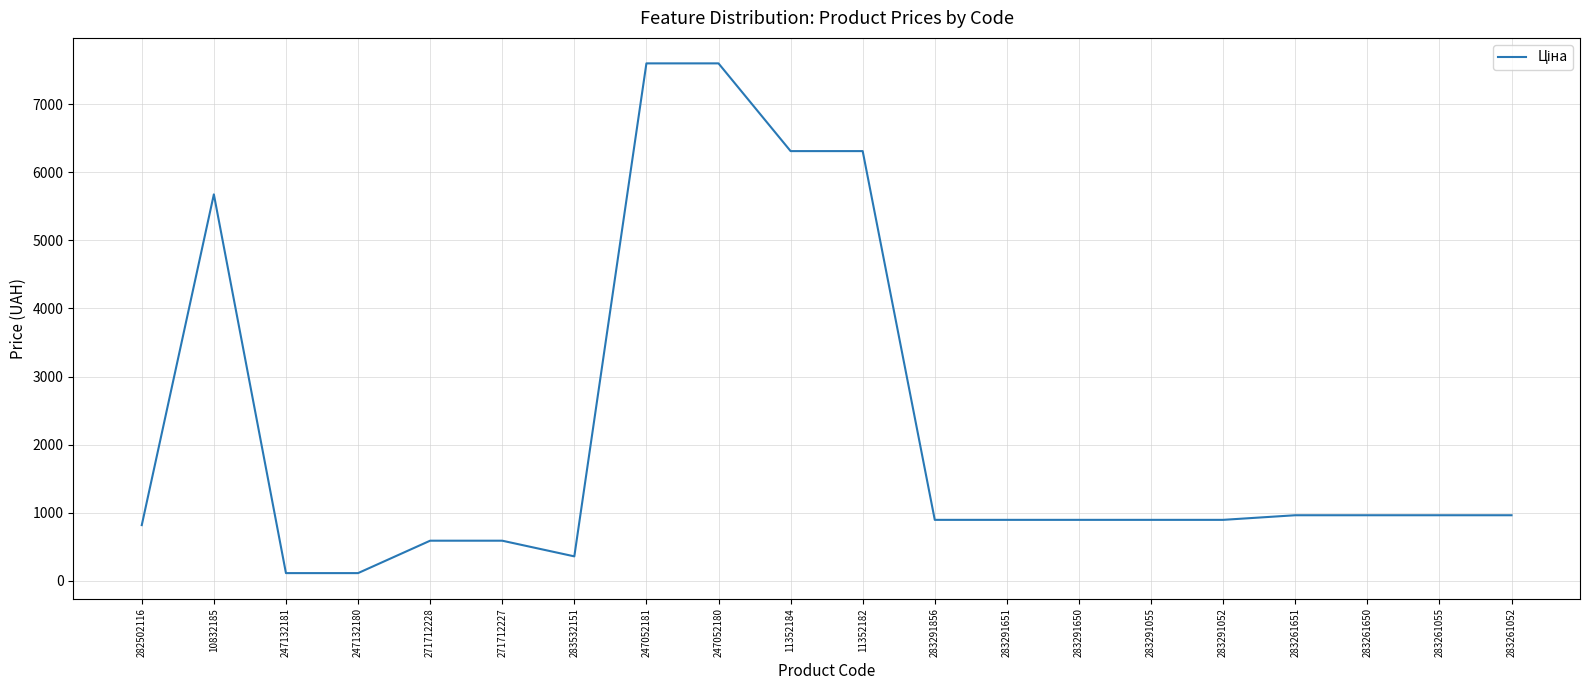

The chart shows a value of 334.1 at 283291856. True or false?

False